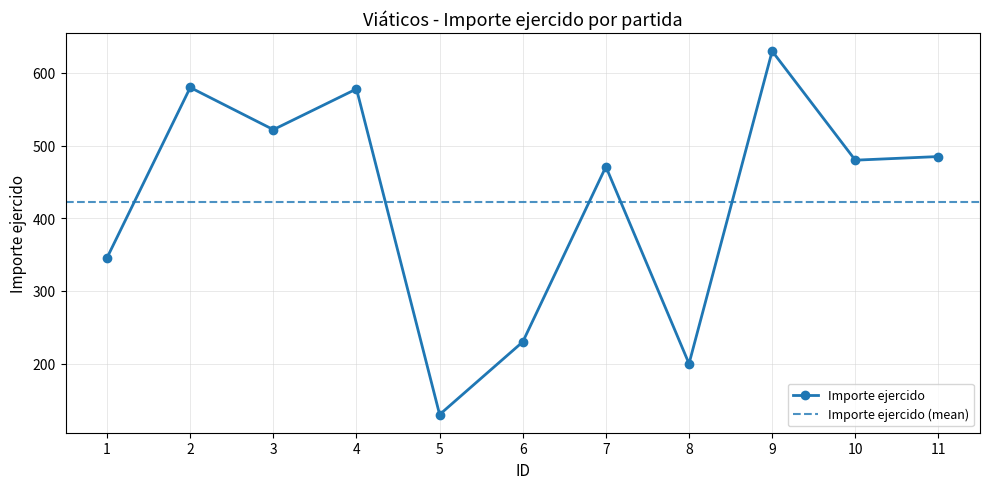

What is the sum of the values at 1 and 5?

475.9